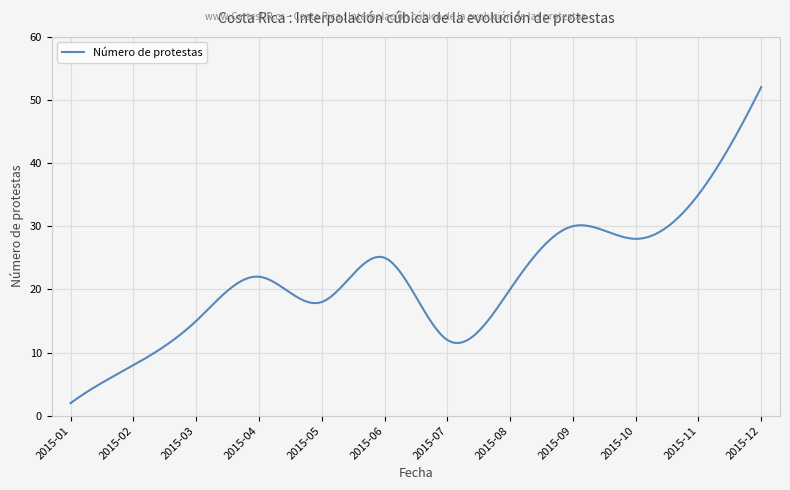

What is the maximum value shown in the chart?

52.0